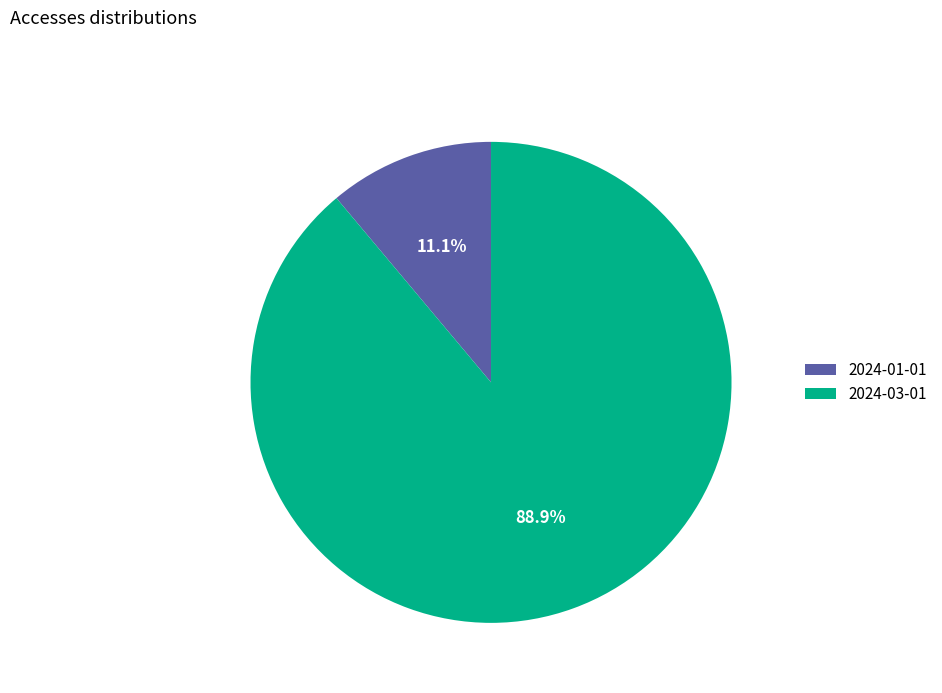

To the nearest percent, what is the average slice percentage?

50%